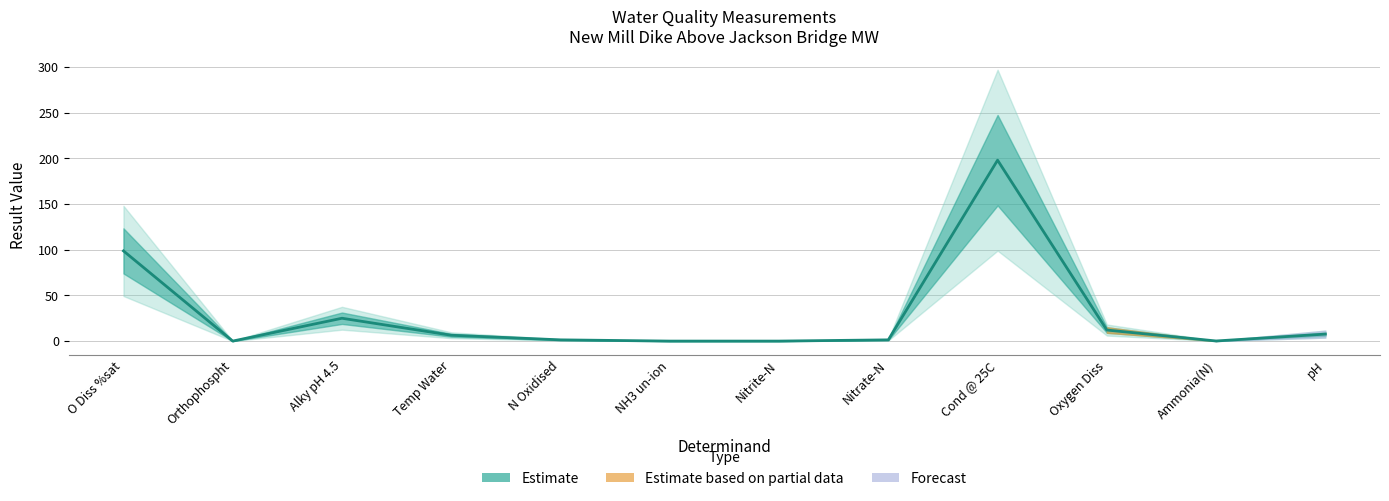

How many values are below 6?

6